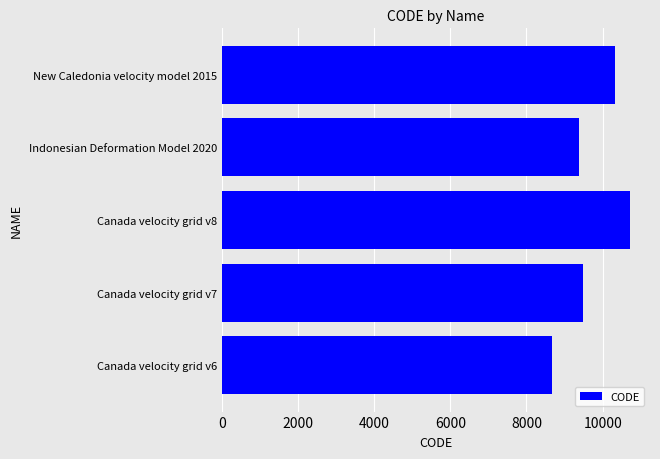

How many bars are there in total?

5